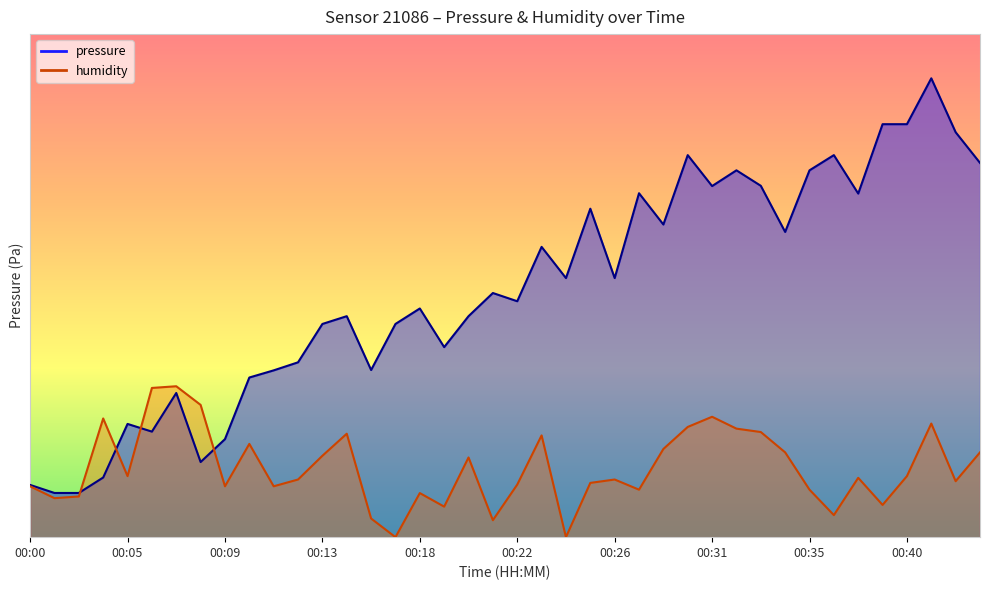

What is the difference between the second highest and minimum values in the pressure series?

41.7